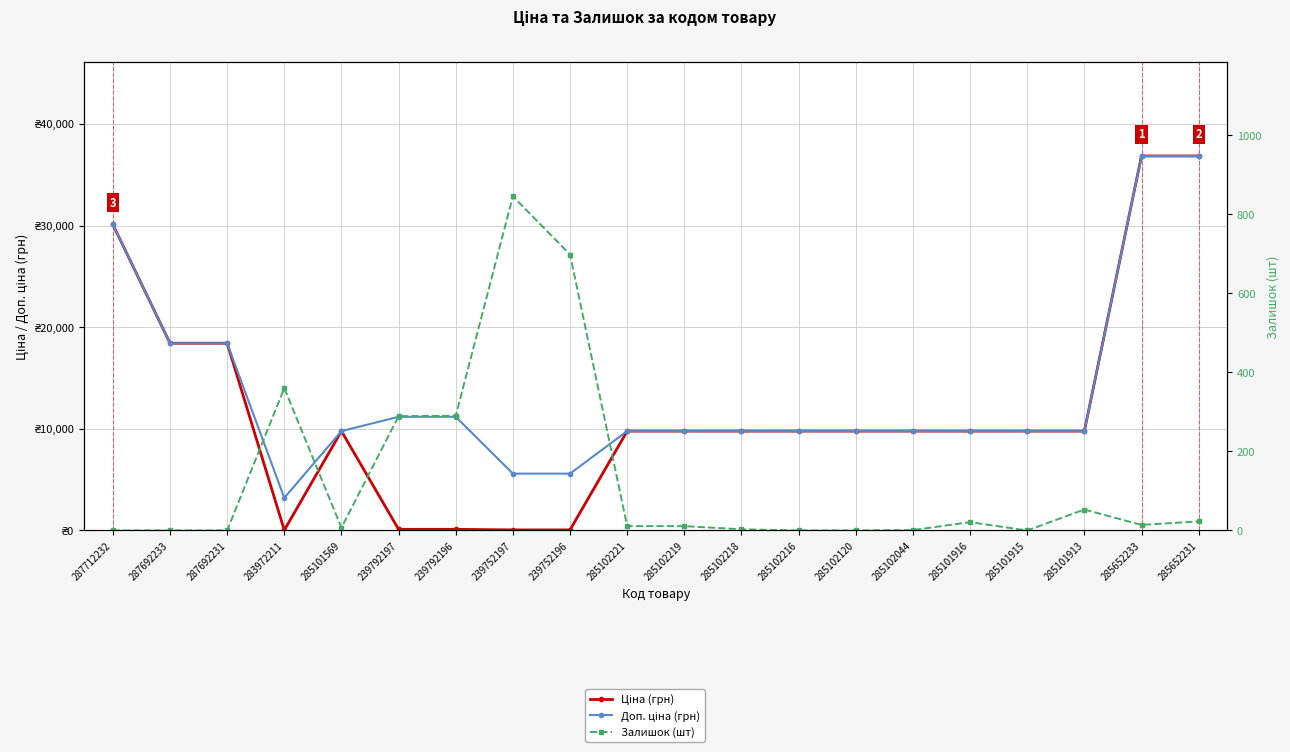

The Ціна (грн) series shows 9775.5 at 285102120. True or false?

True